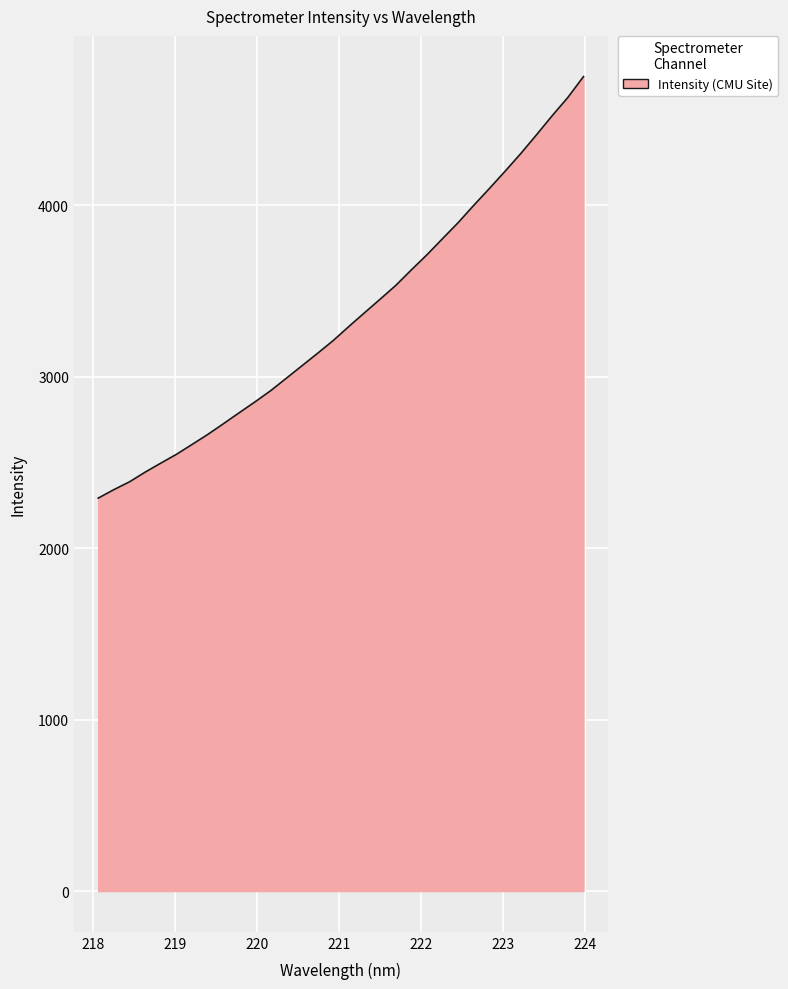

What is the greatest value displayed?

4751.3